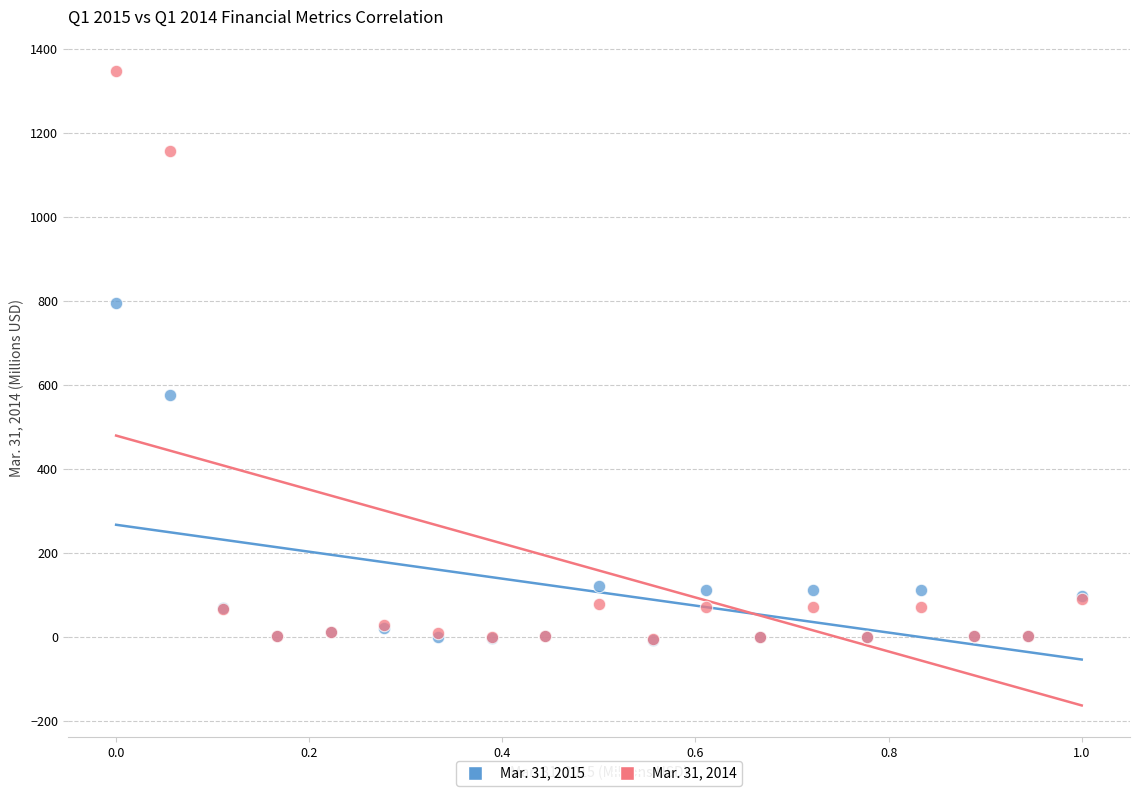

Which series has the widest spread of Y values?

Mar. 31, 2014